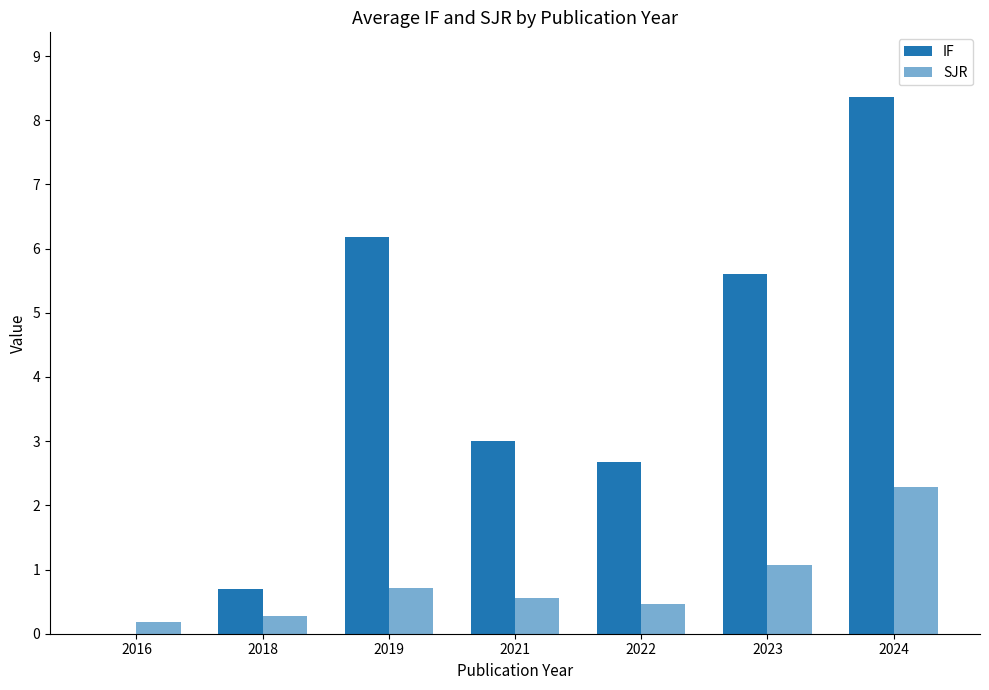

At 2021, list the series in order from largest to smallest.

IF, SJR